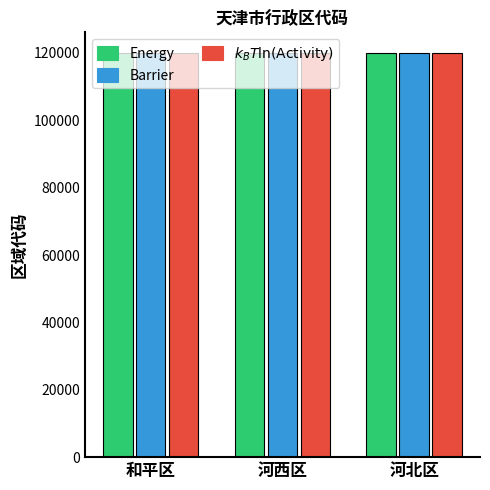

What is the spread (max minus min) of values at 和平区?

9